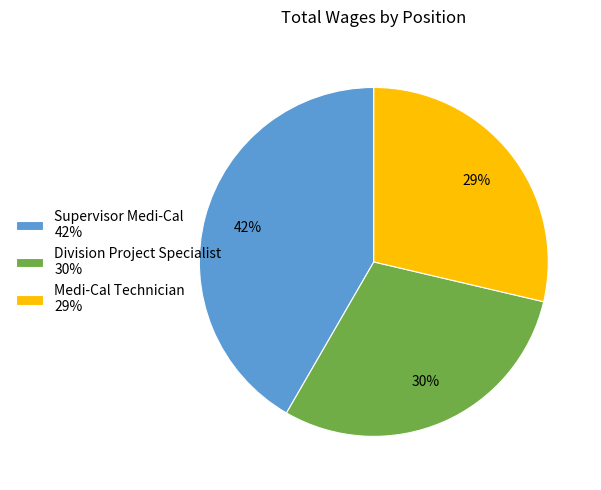

What is the ratio of the value at Supervisor Medi-Cal 42% to the value at Division Project Specialist 30%?

1.4